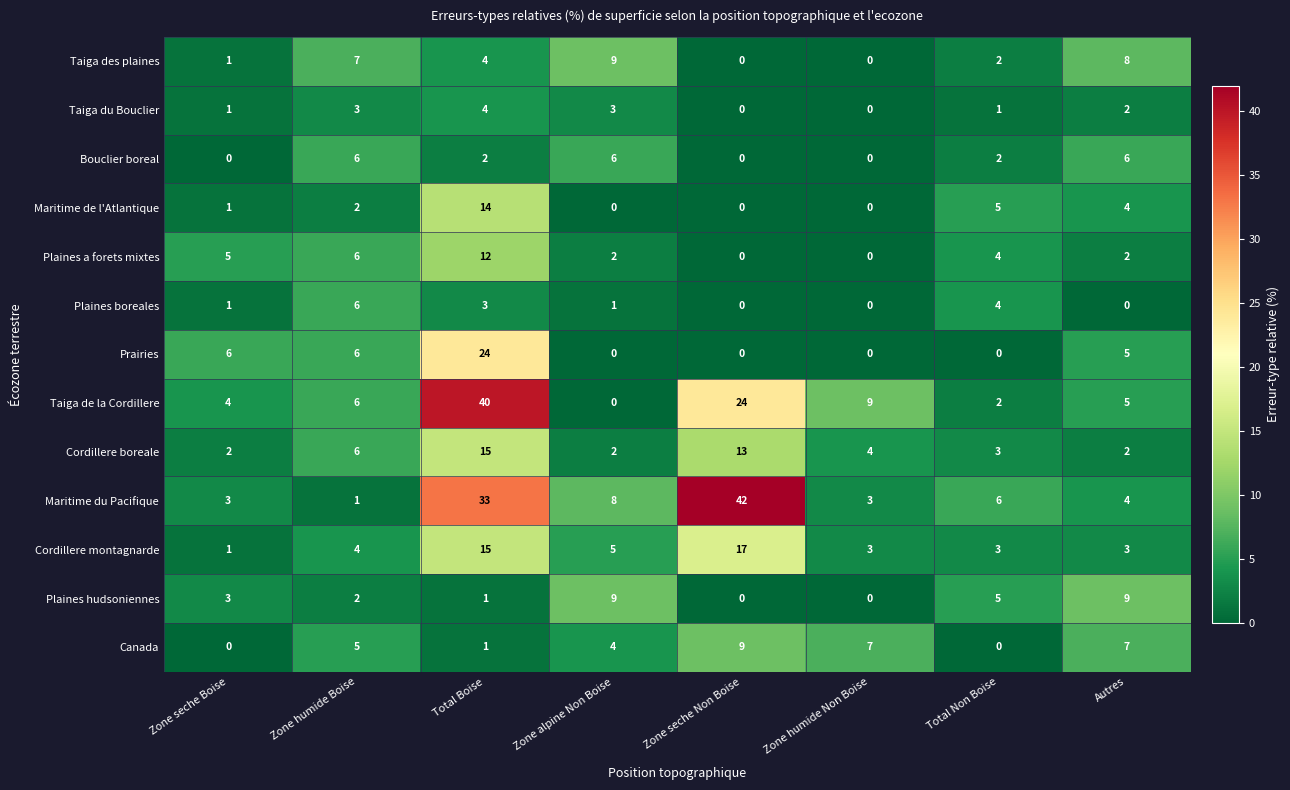

What is the sum of the Maritime du Pacifique values at Total Non Boise and Zone seche Boise?

9